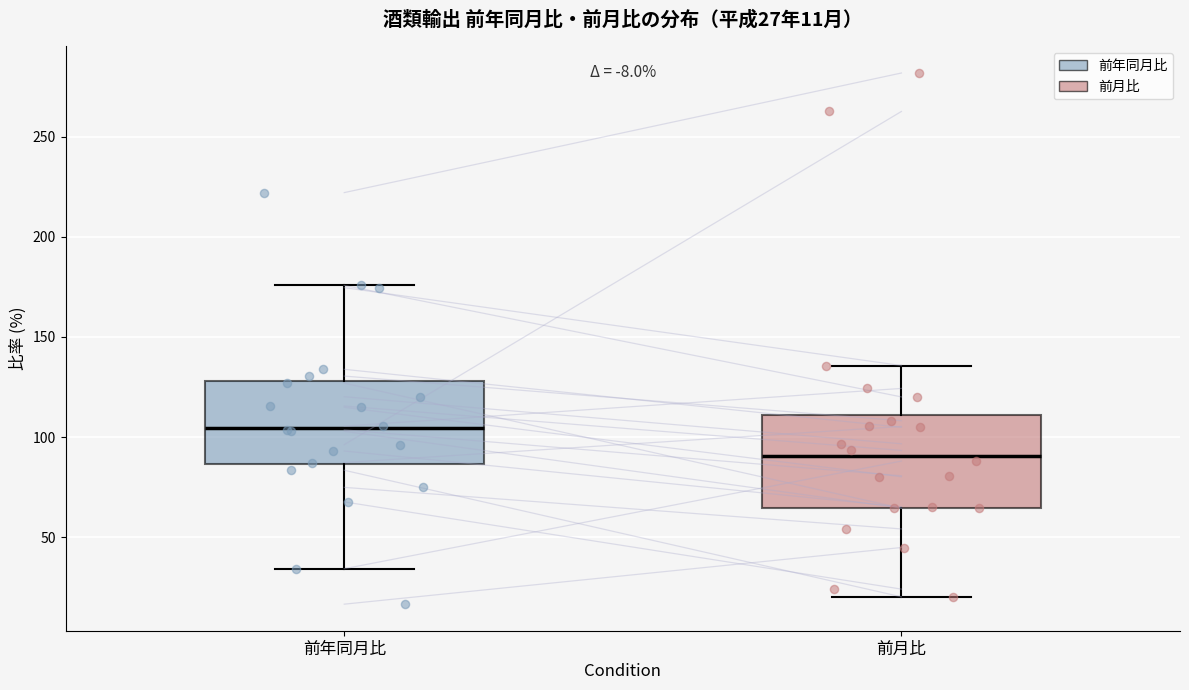

Which box's median line is the highest?

前年同月比